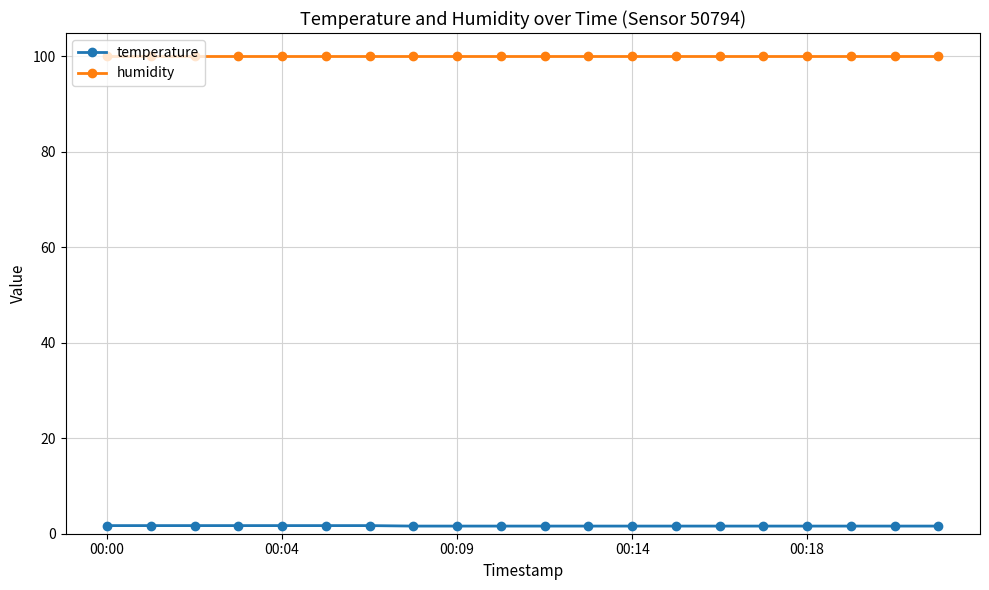

Rank the series by their average value, from lowest to highest.

temperature, humidity